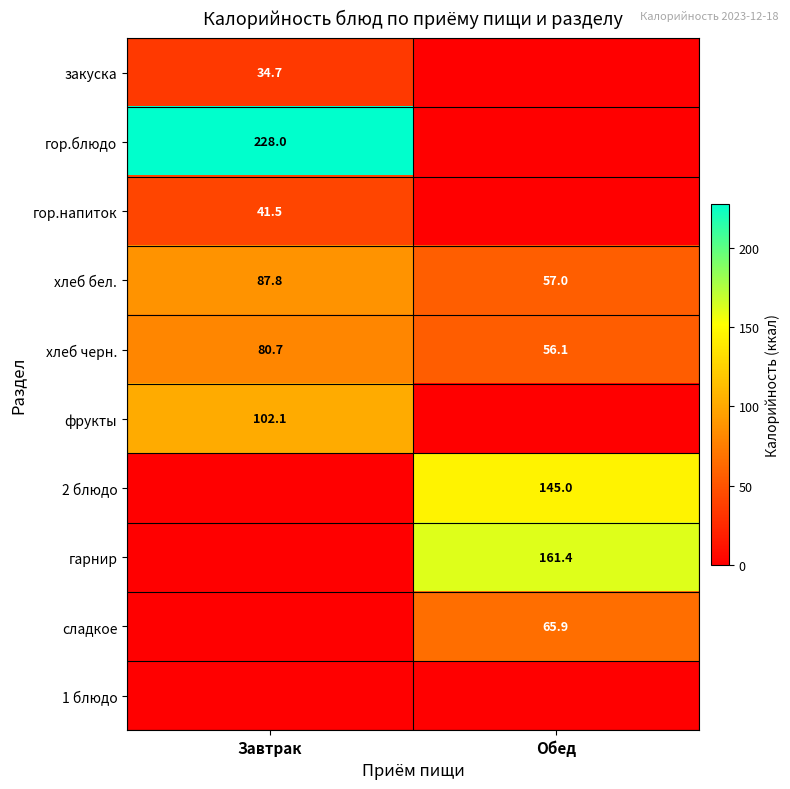

Where does the хлеб бел. series first go above 87?

Завтрак